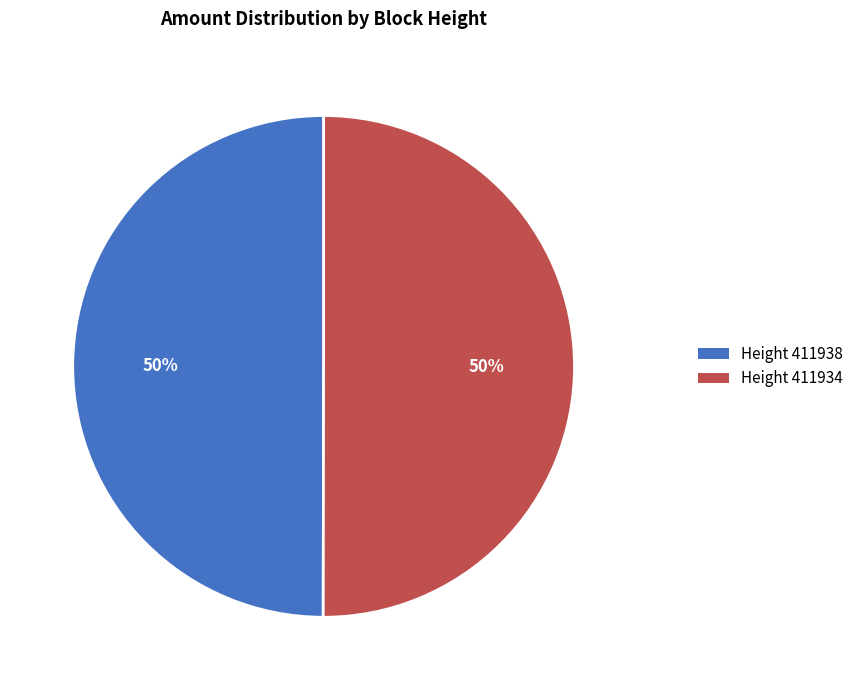

Is it true that Height 411934 is 42% of the pie?

False